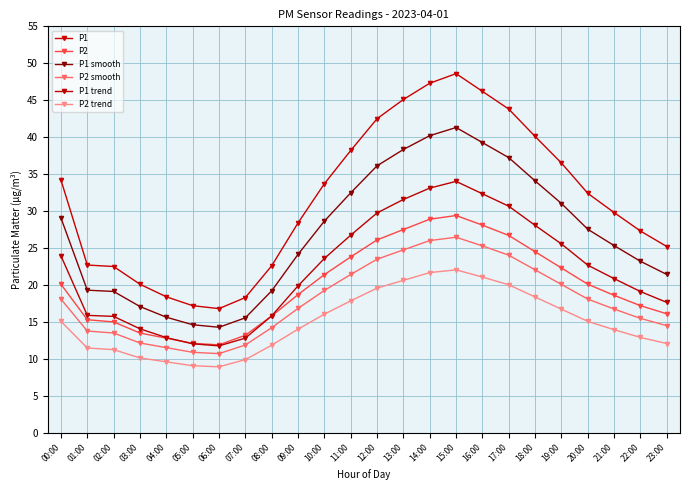

True or false: P1 trend and P1 smooth cross at least once.

False